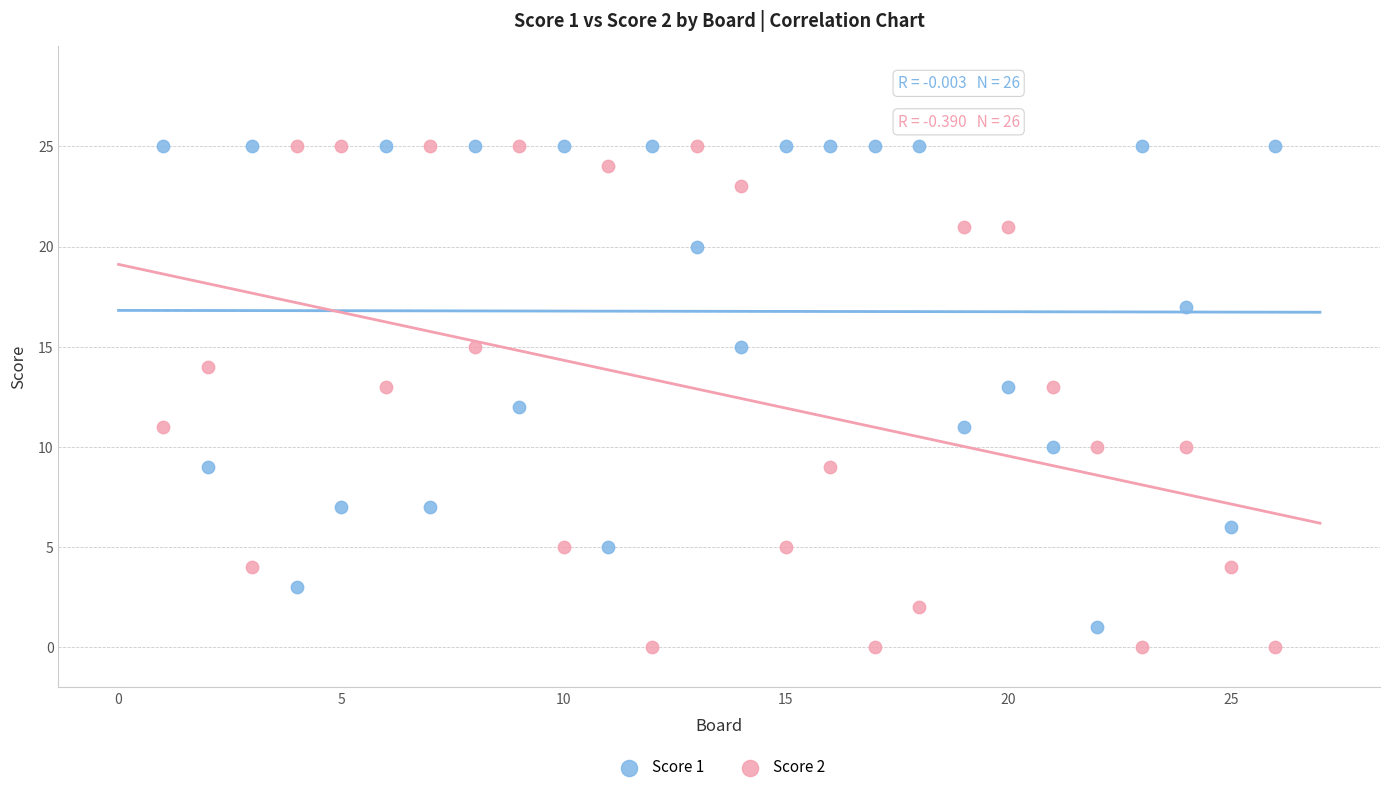

Which series reaches the minimum Y coordinate?

Score 2